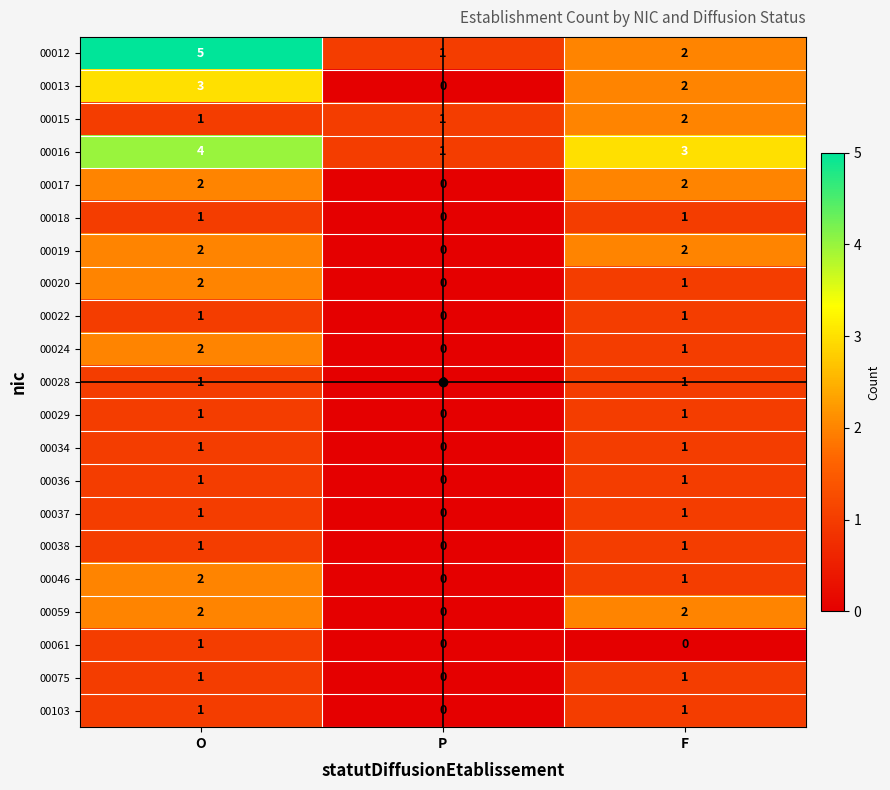

Rank the categories by 00013 value from lowest to highest.

P, F, O